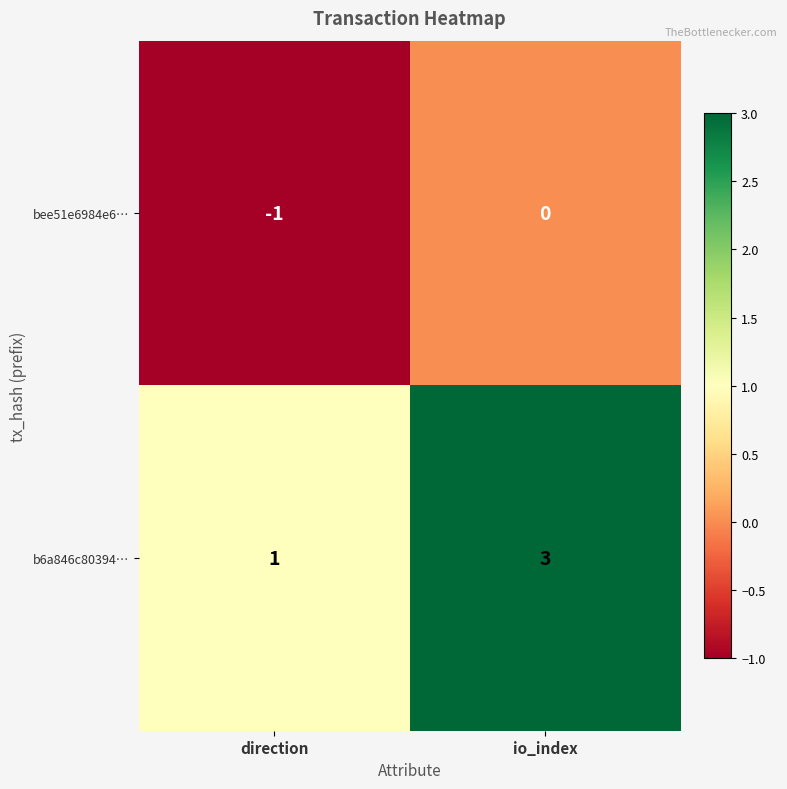

Reading left to right, list all the values displayed in this chart.

bee51e6984e6…: direction=-1	io_index=0
b6a846c80394…: direction=1	io_index=3